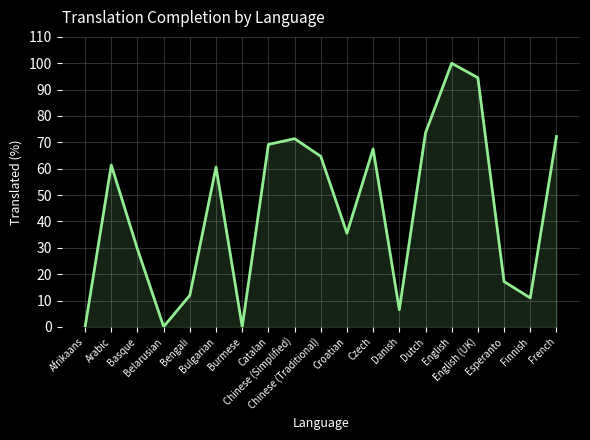

What is the maximum value shown in the chart?

100.0